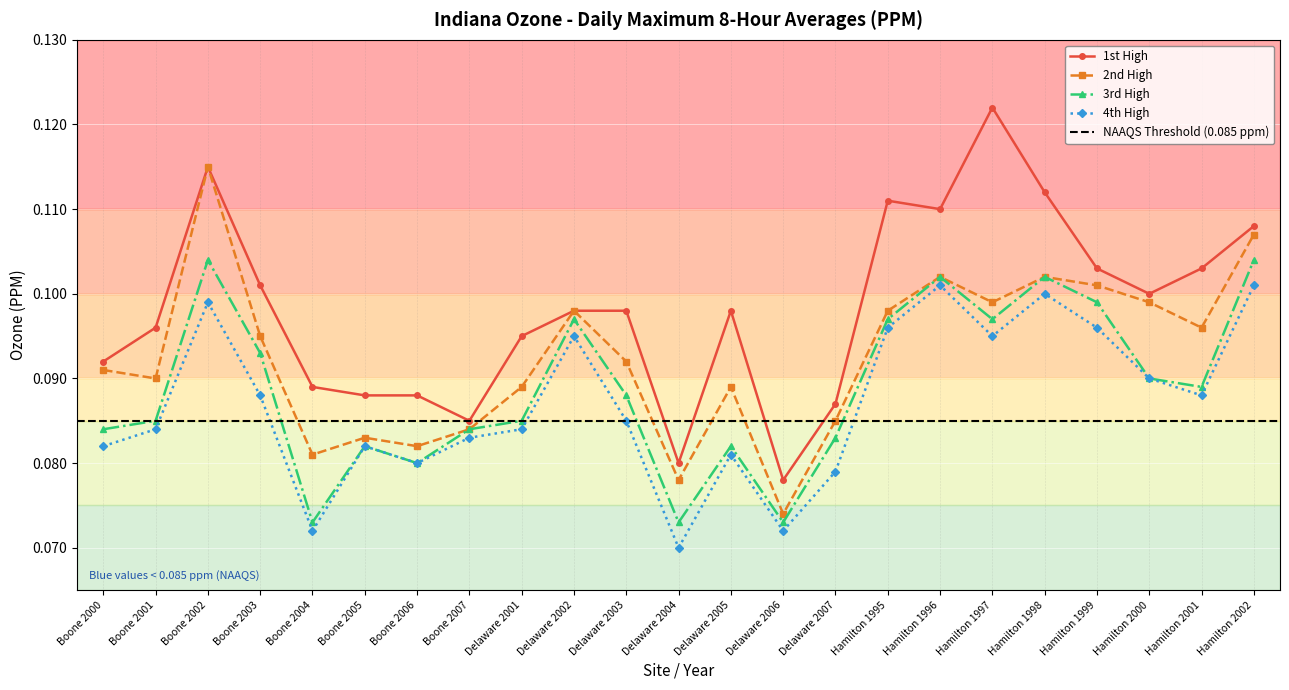

Is it true that 2nd High equals 0.1 at Delaware 2002?

True